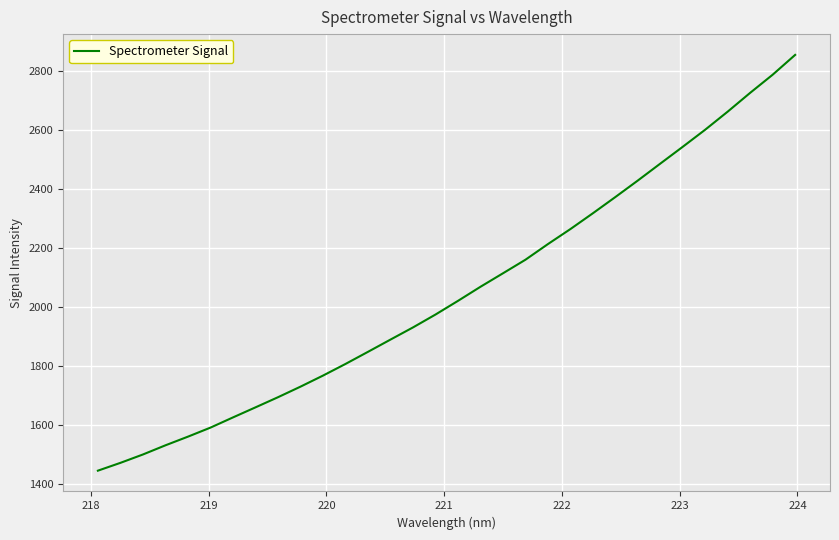

Does the chart display data point markers on the line(s)?

No